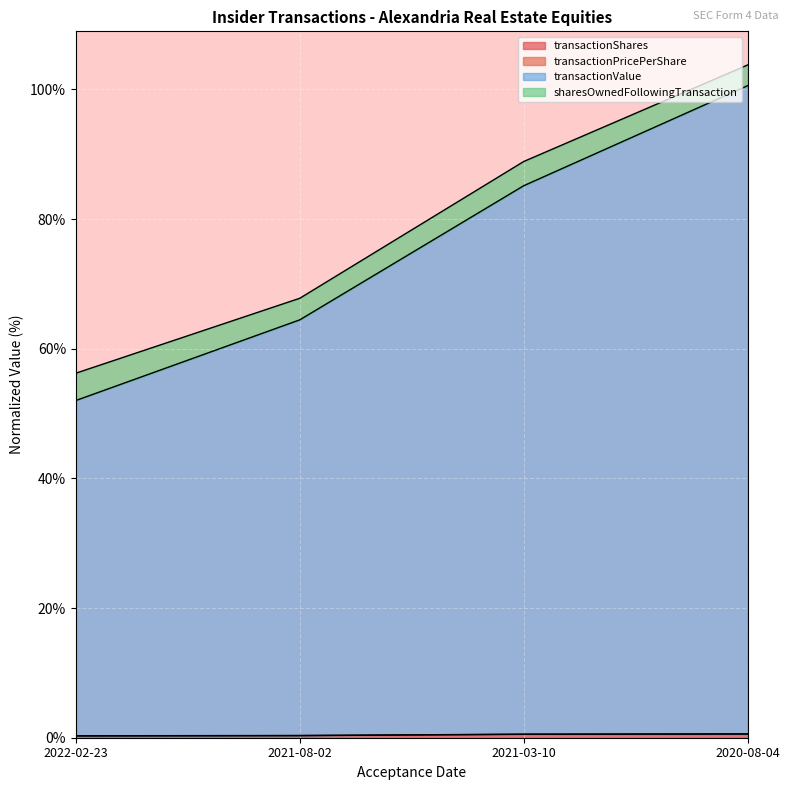

What is the difference between the transactionValue values at 2022-02-23 and 2021-03-10?

33.1